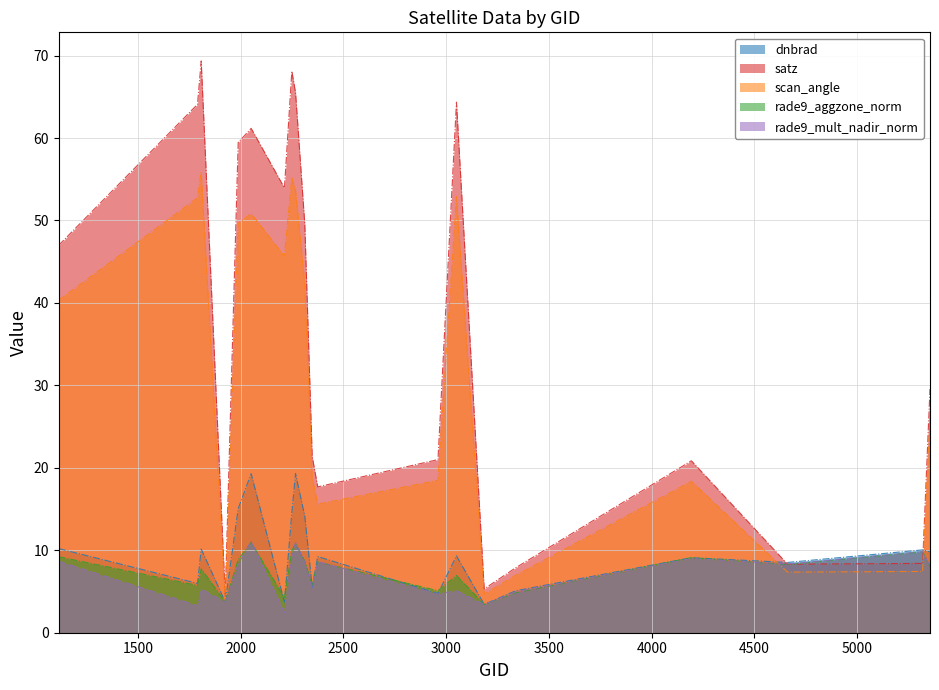

Rank the series at 2960 from highest to lowest value.

satz, scan_angle, rade9_aggzone_norm, dnbrad, rade9_mult_nadir_norm